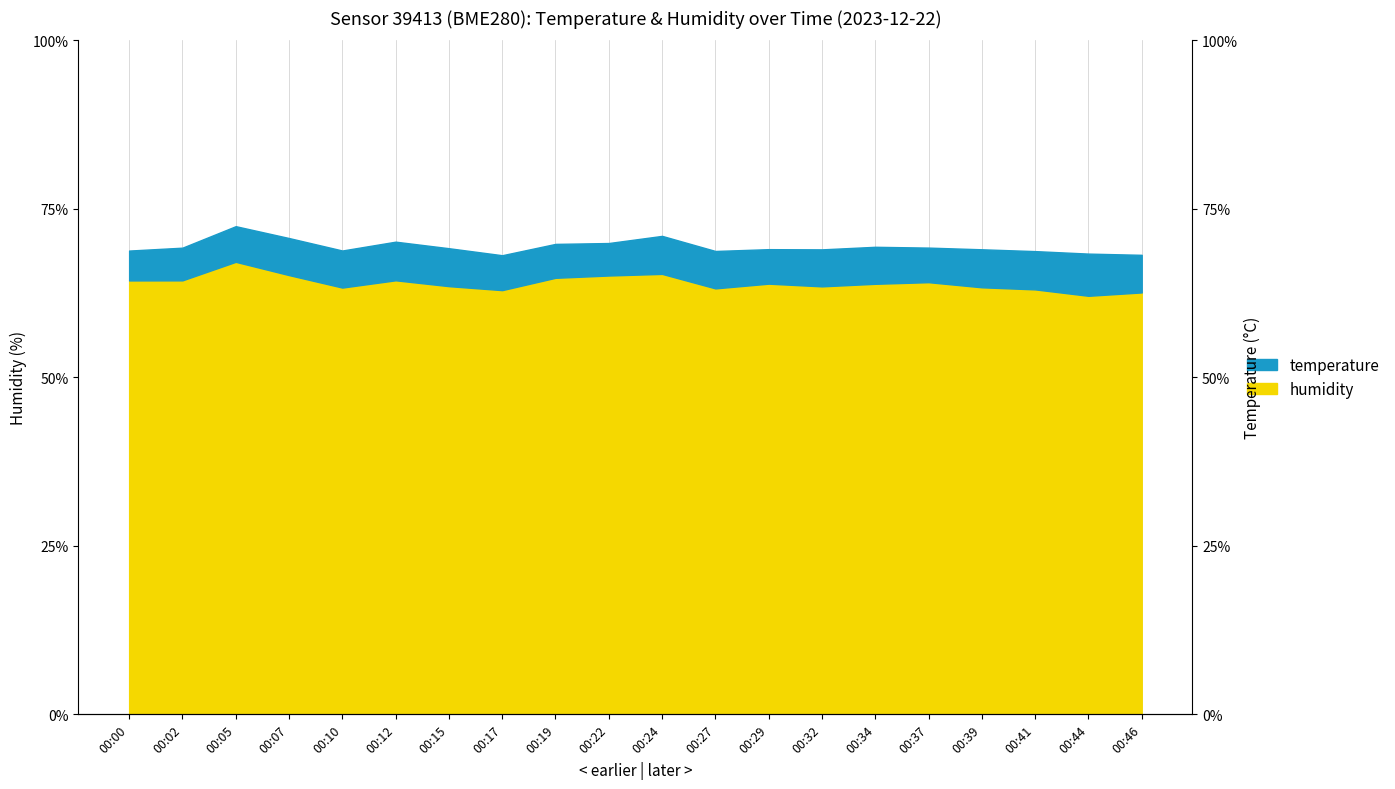

Reading left to right, list all the values displayed in this chart.

64.4	64.4	67.1	65.2	63.3	64.4	63.5	62.9	64.8	65.1	65.3	63.2	63.9	63.5	63.9	64.1	63.4	63.0	62.1	62.6